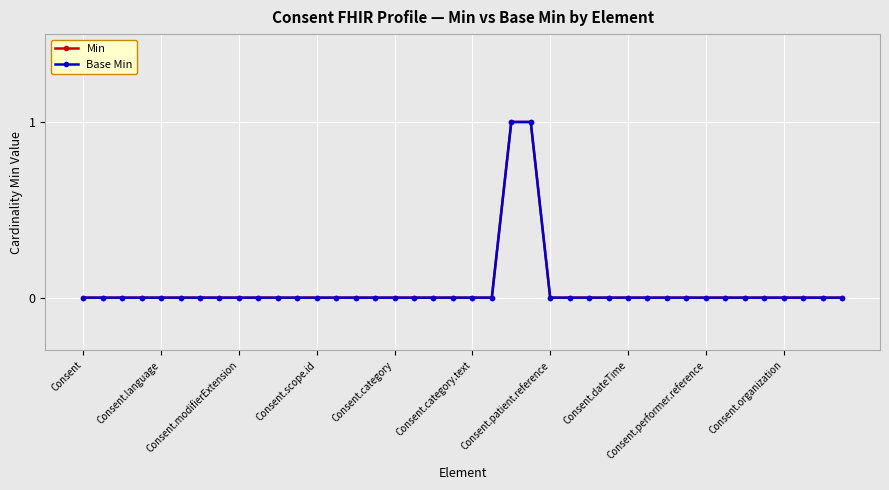

Is this an area chart (filled region under the line)?

No